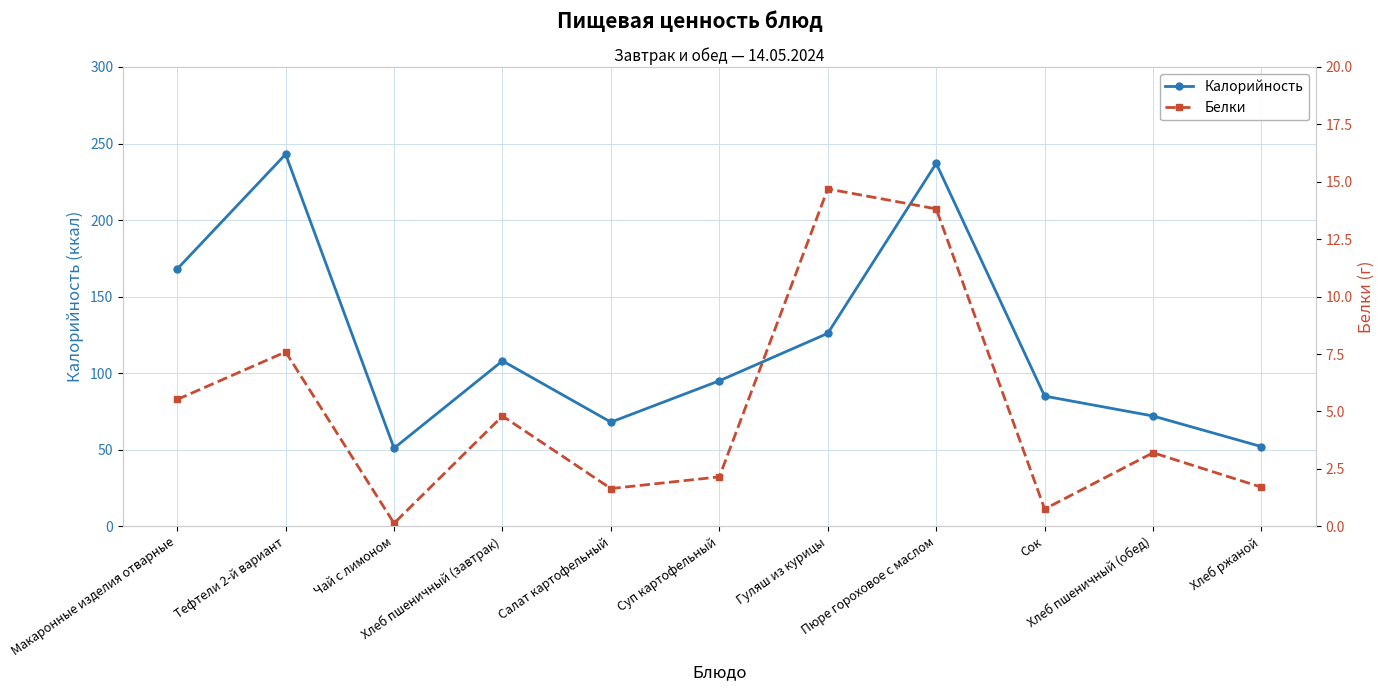

What is the sum of all Белки values?

56.0